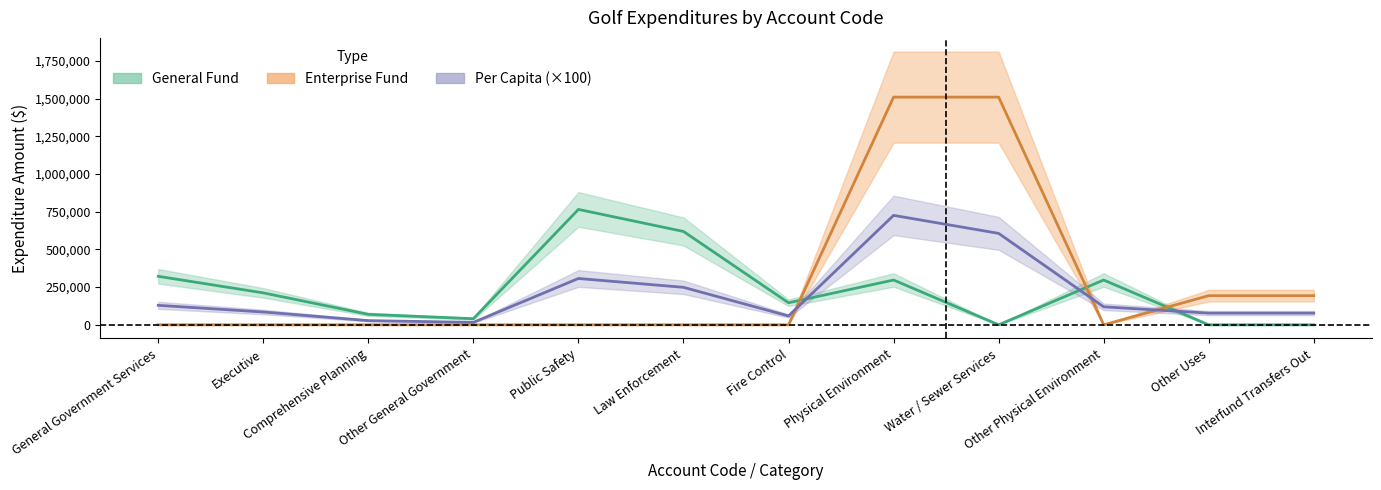

Reading left to right, extract all data points from this chart.

General: General Government Services=321839.0	Executive=211936.0	Comprehensive Planning=69391.0	Other General Government=40512.0	Public Safety=765542.0	Law Enforcement=619381.0	Fire Control=146161.0	Physical Environment=297298.0	Water / Sewer Services=0.0	Other Physical Environment=297298.0	Other Uses=0.0	Interfund Transfers Out=0.0
Enterprise: General Government Services=0.0	Executive=0.0	Comprehensive Planning=0.0	Other General Government=0.0	Public Safety=0.0	Law Enforcement=0.0	Fire Control=0.0	Physical Environment=1510625.0	Water / Sewer Services=1510625.0	Other Physical Environment=0.0	Other Uses=193500.0	Interfund Transfers Out=193500.0
Account Total: General Government Services=129253.0	Executive=85115.0	Comprehensive Planning=27868.0	Other General Government=16270.0	Public Safety=307447.0	Law Enforcement=248747.0	Fire Control=58699.0	Physical Environment=726073.0	Water / Sewer Services=606677.0	Other Physical Environment=119397.0	Other Uses=77711.0	Interfund Transfers Out=77711.0